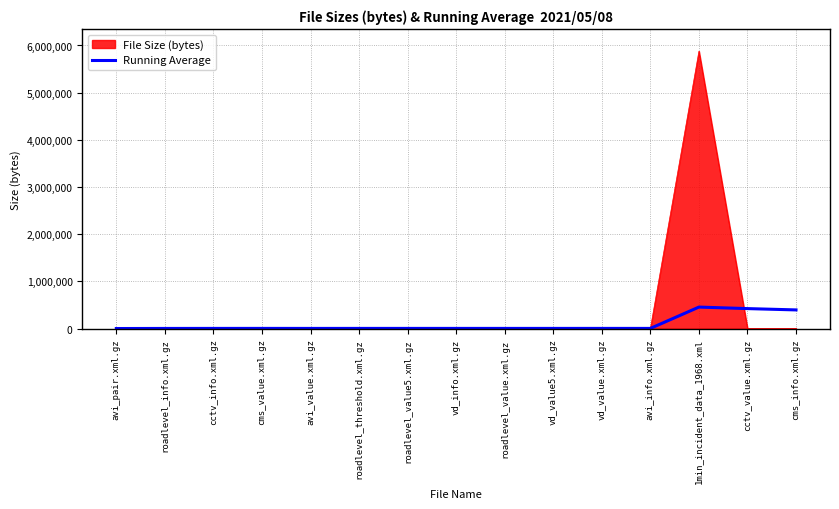

Which category has the highest value in the File Size (bytes) series?

1min_incident_data_1968.xml